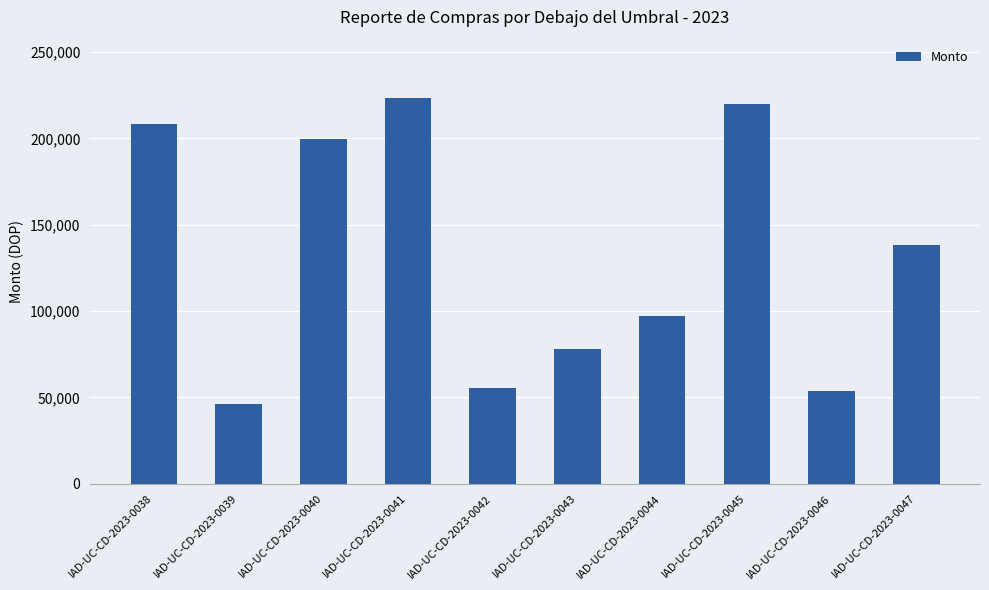

What is the maximum value shown in the chart?

223610.0